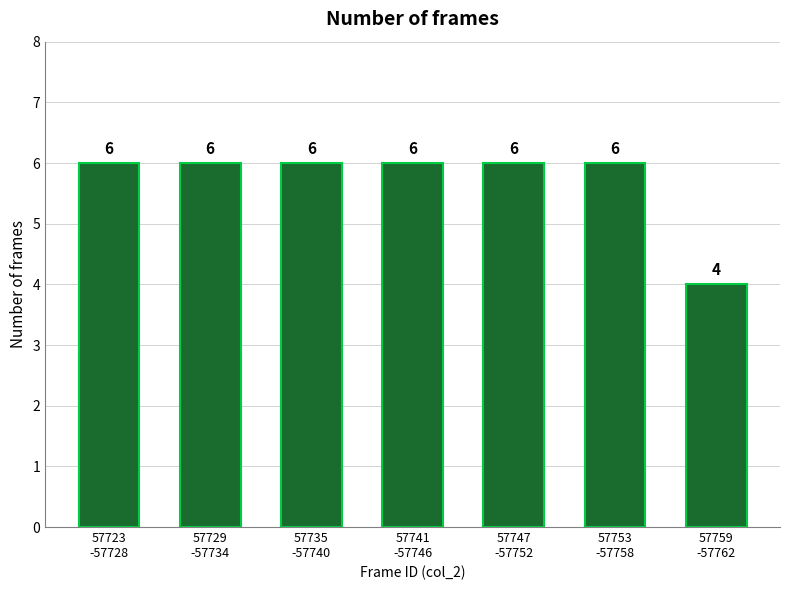

Reading left to right, what are all the values shown in this chart?

6	6	6	6	6	6	4